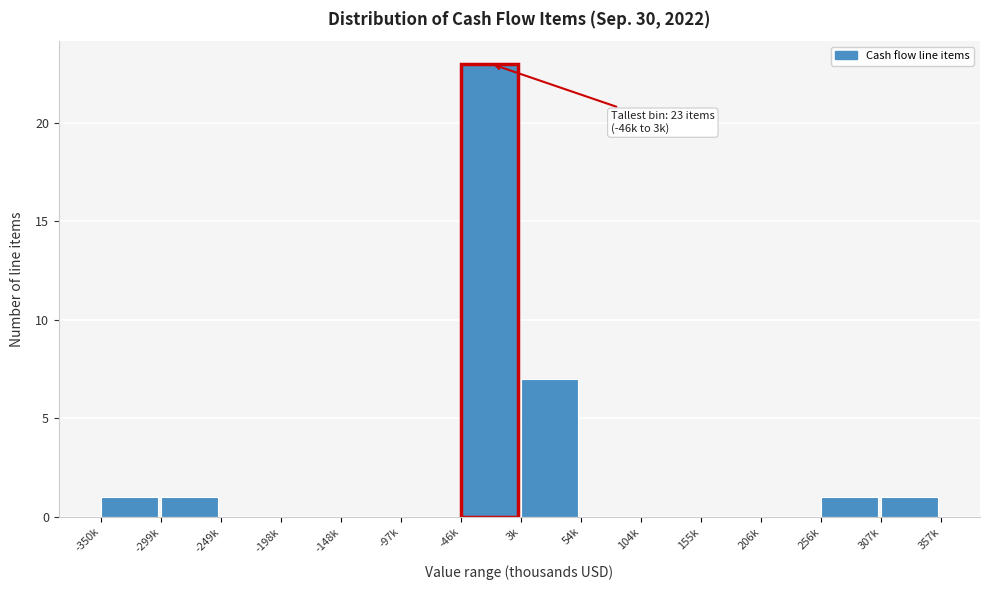

Reading left to right, transcribe all the data shown in this chart.

-350k=1	-299k=1	-249k=0	-198k=0	-148k=0	-97k=0	-46k=23	3k=7	54k=0	104k=0	155k=0	206k=0	256k=1	307k=1